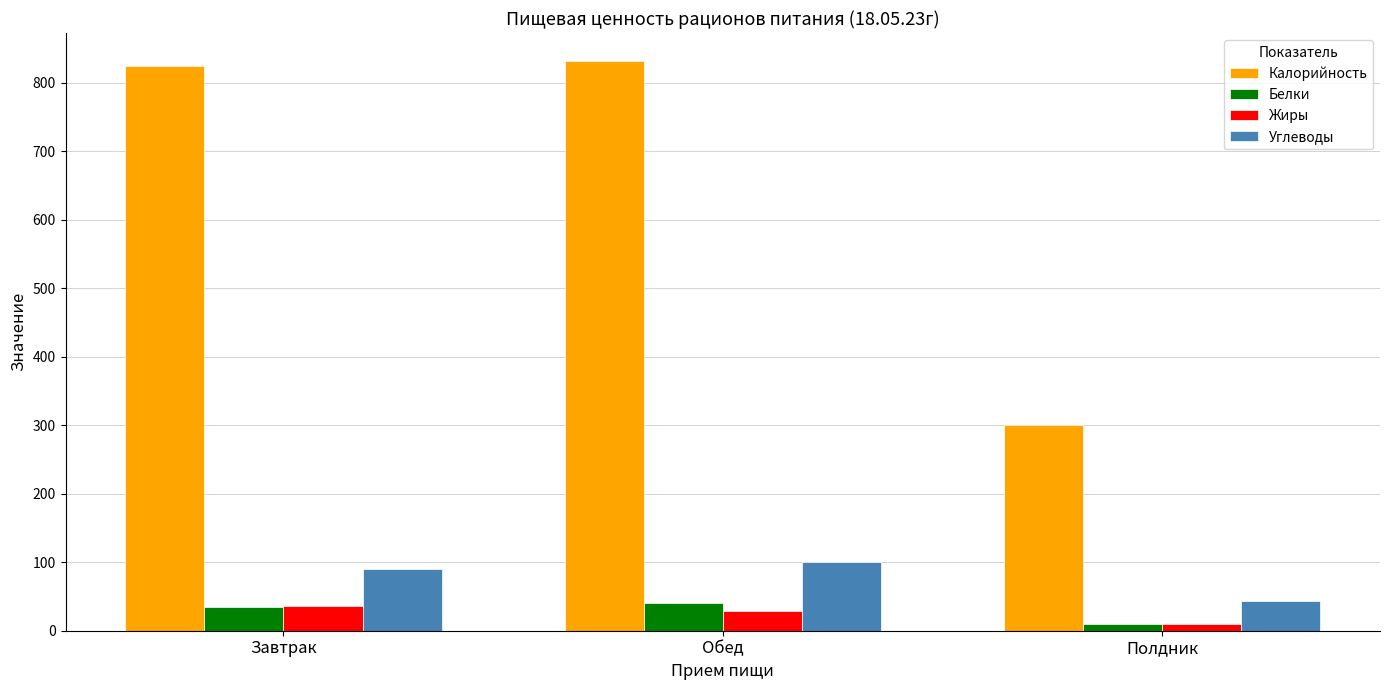

Reading left to right, what are all the values shown in this chart?

Калорийность: 825.0	831.0	301.0
Белки: 34.0	41.2	10.4
Жиры: 36.4	28.8	9.6
Углеводы: 90.7	100.9	43.3